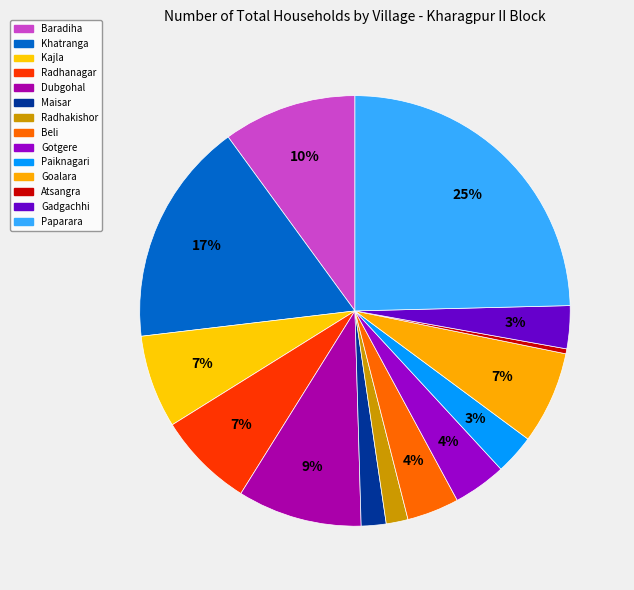

Is it true that Radhanagar is 7% of the pie?

True